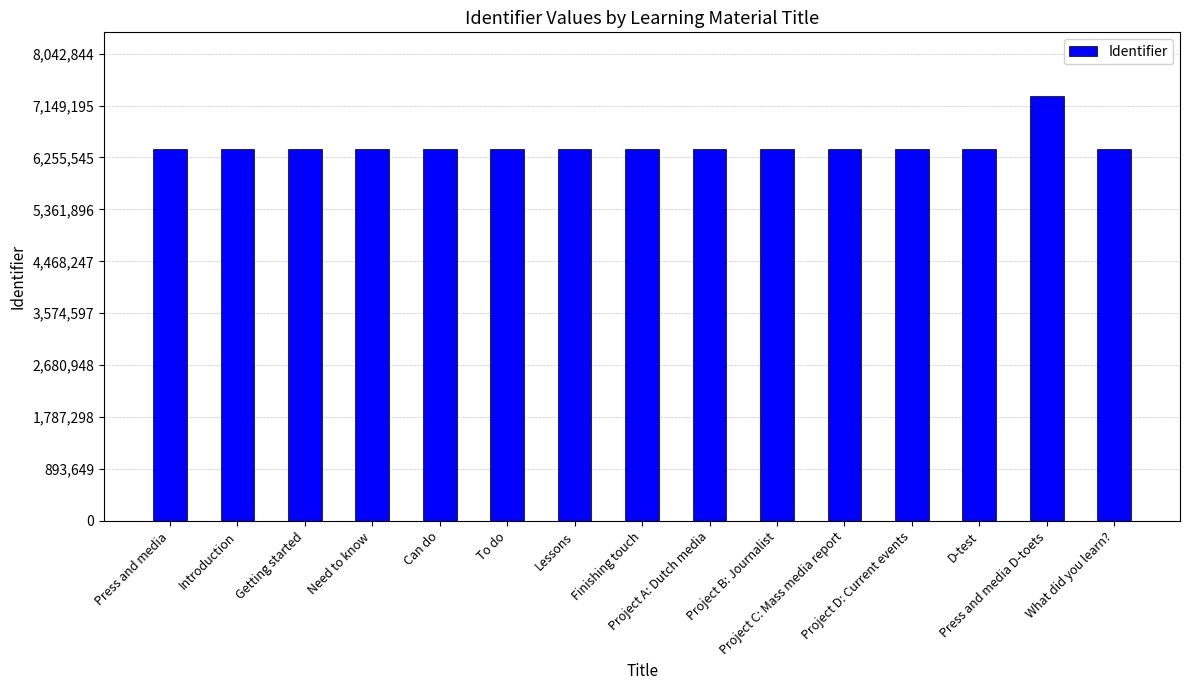

What is the label of the 4th bar from the left?

Need to know